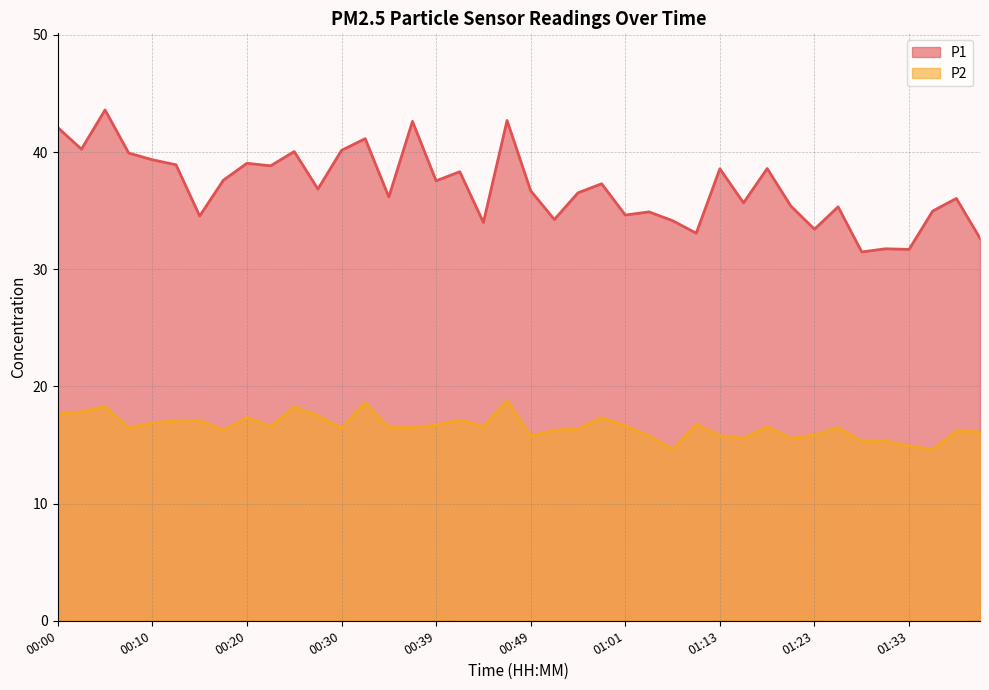

Where is P1 nearest to the value 37?

00:27